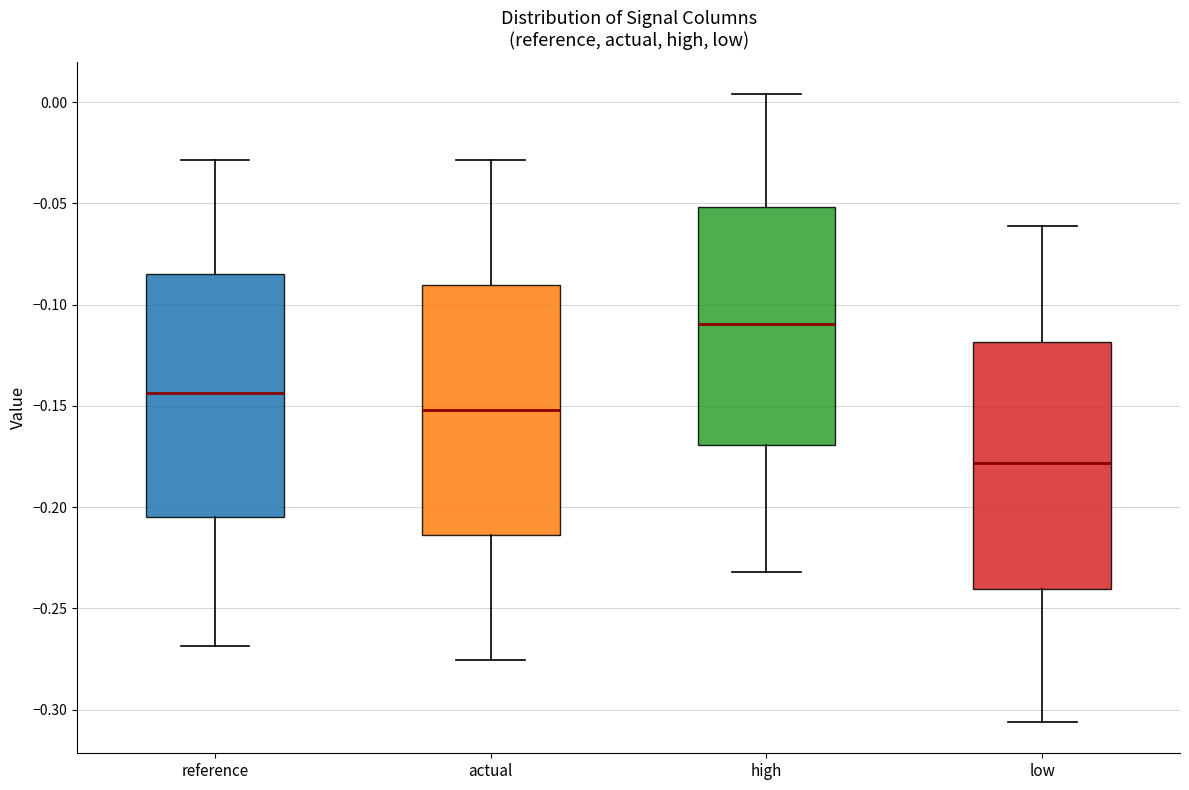

Reading left to right, transcribe this box plot: for each box, give where its median line is, the range the box spans, and where its two whiskers end, as read against the y-axis. The values are not printed on the chart, so give them approximately, as read against the axis.

reference: median -0.145, box -0.205 to -0.085, whiskers -0.270 to -0.030
actual: median -0.150, box -0.215 to -0.090, whiskers -0.275 to -0.030
high: median -0.110, box -0.170 to -0.050, whiskers -0.230 to 0.005
low: median -0.180, box -0.240 to -0.120, whiskers -0.305 to -0.060